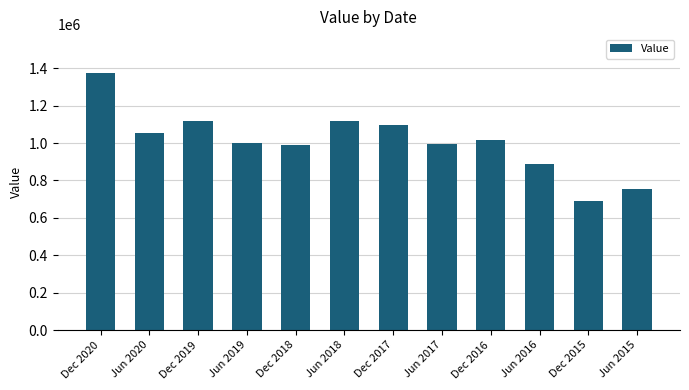

What is the minimum value shown in the chart?

692078